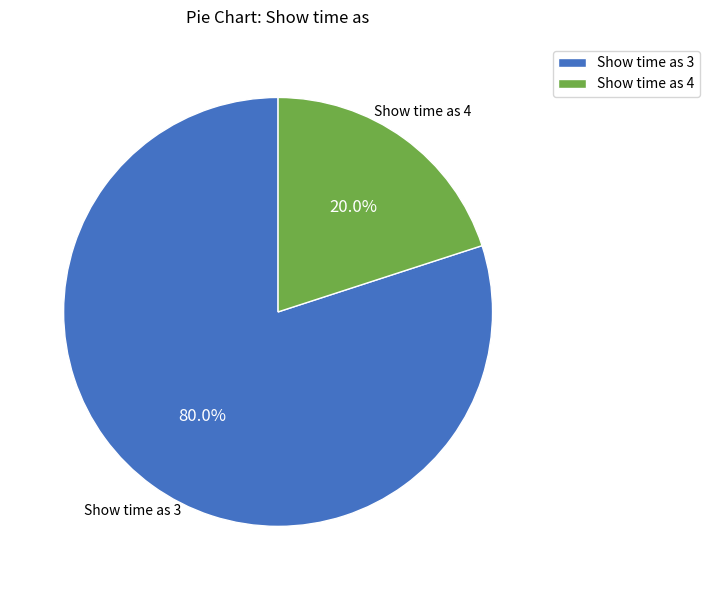

What is the smallest slice in the pie chart?

Show time as 4